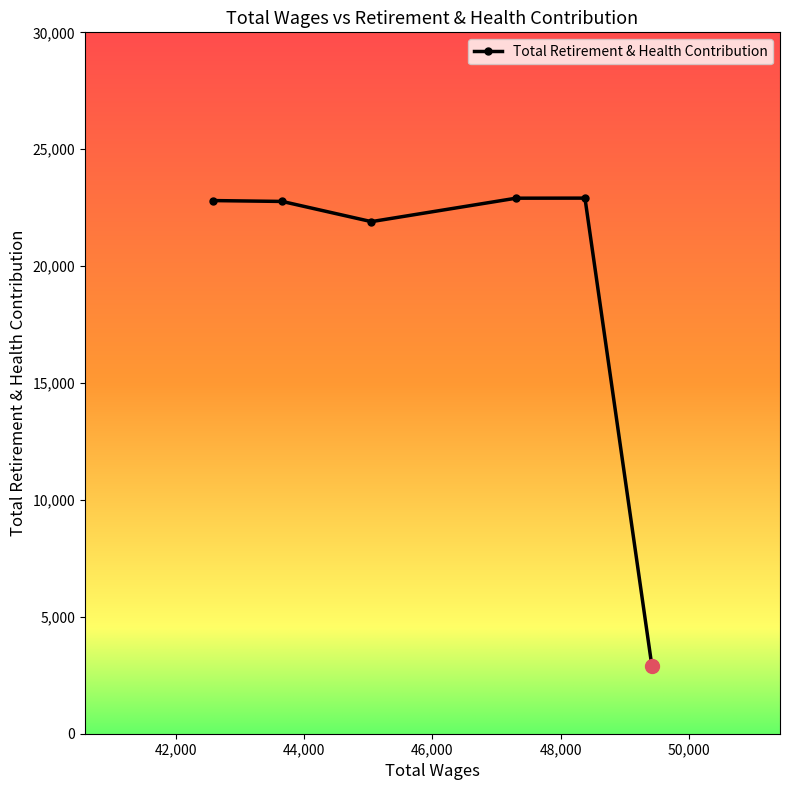

What is the value of the 2nd point from the left?

22767